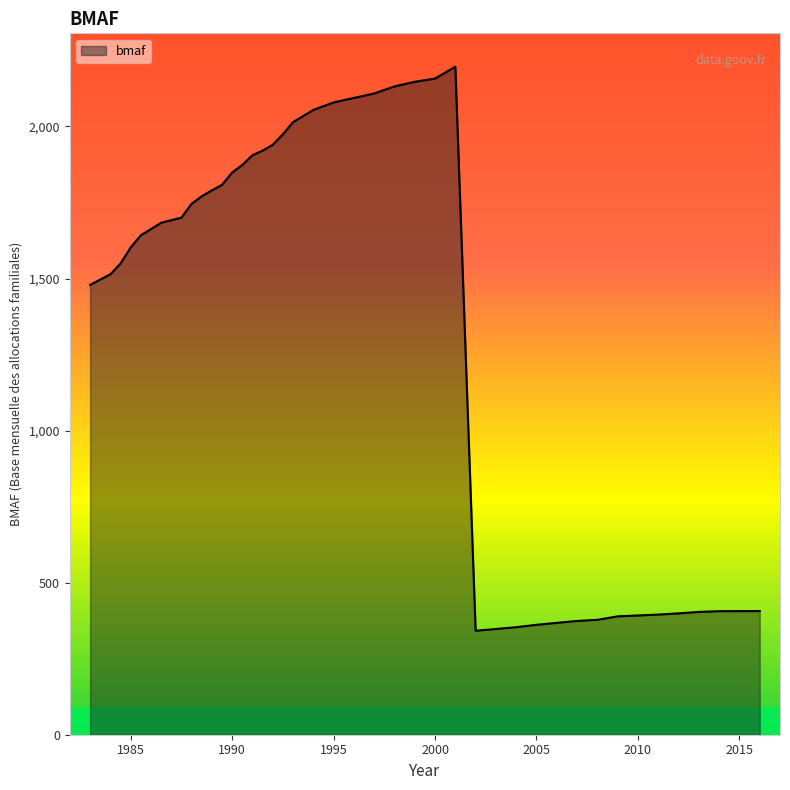

What is the difference between the maximum and minimum values?

1854.5